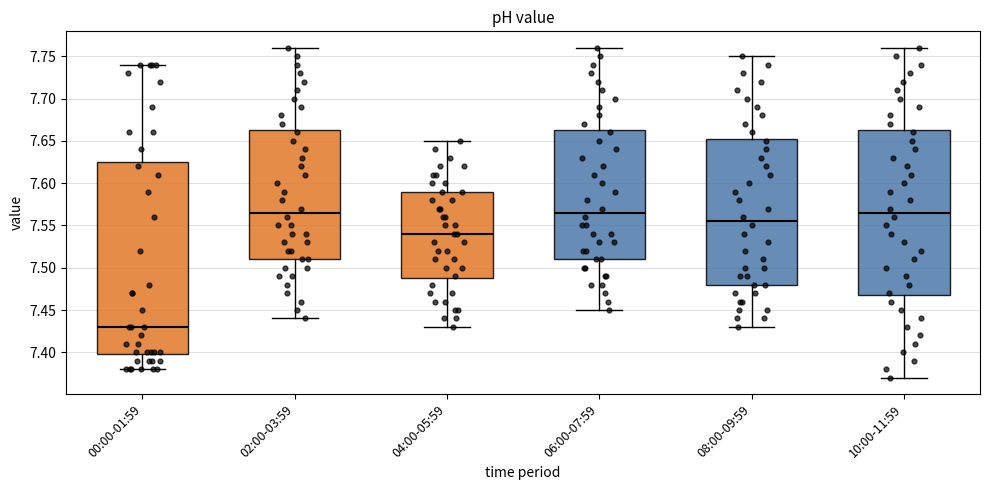

Which box is the tallest, from its lower edge to its upper edge?

00:00-01:59